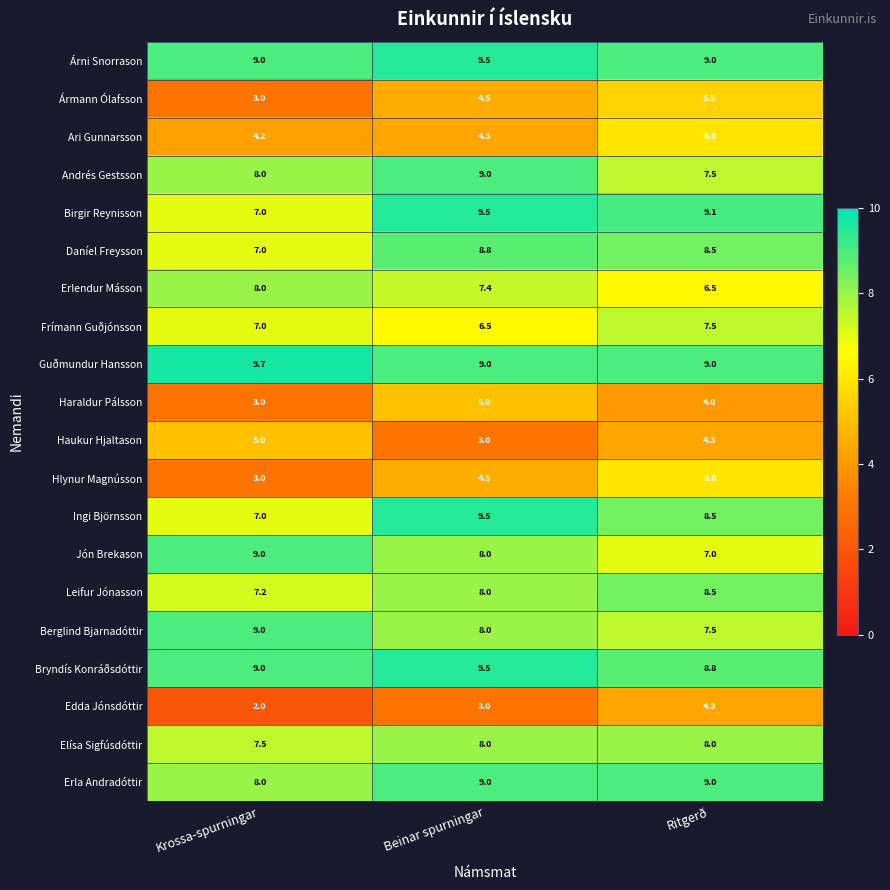

Where does the Erlendur Másson series first go above 7?

Krossa-spurningar